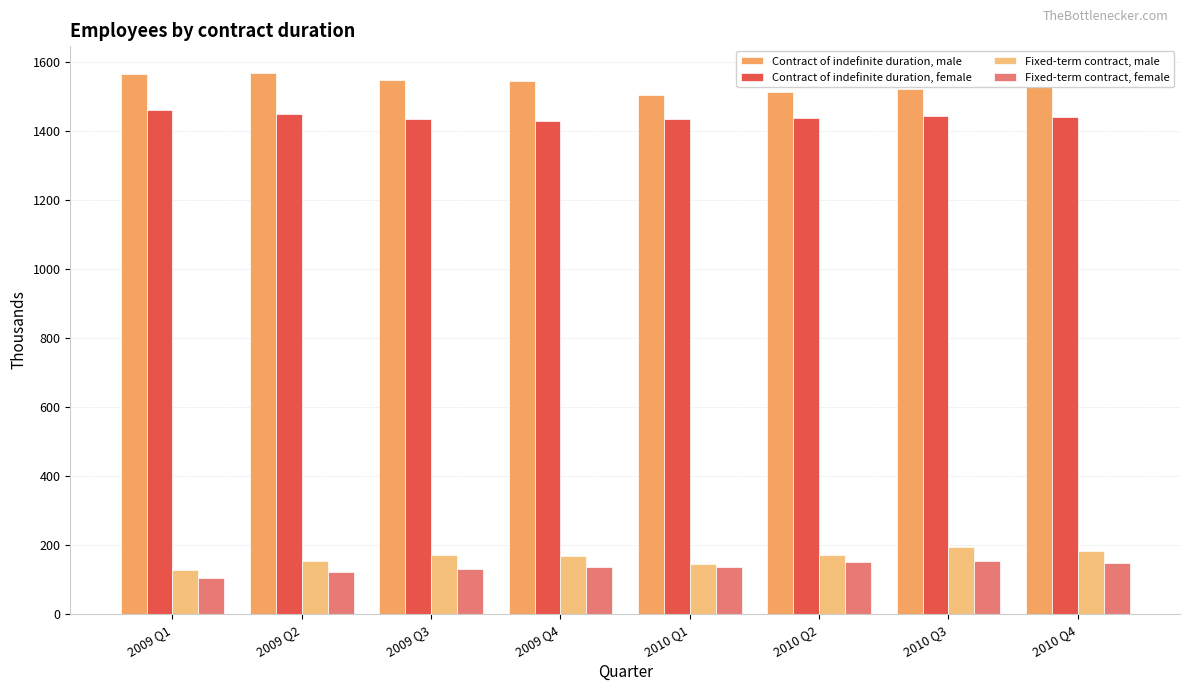

How many data points in Contract of indefinite duration, male are above 1543?

4